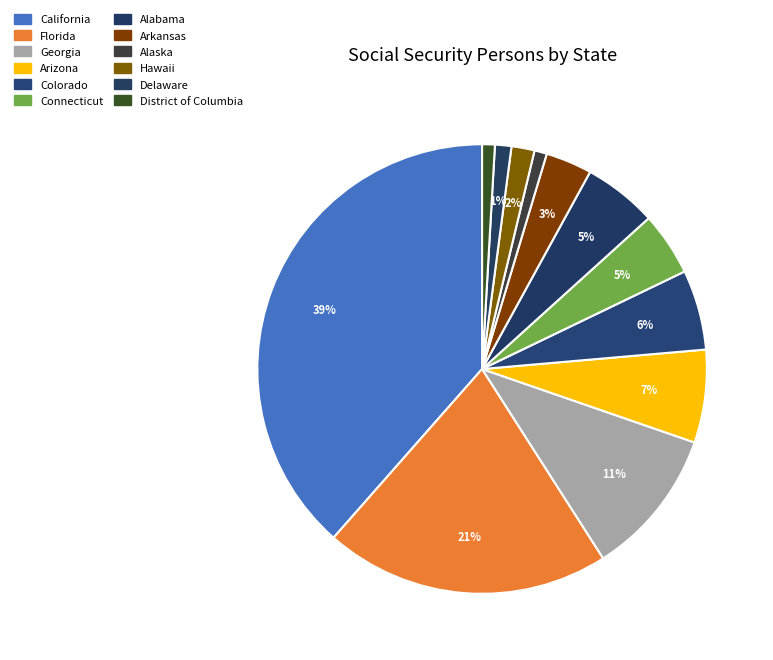

Which slice is the largest?

California